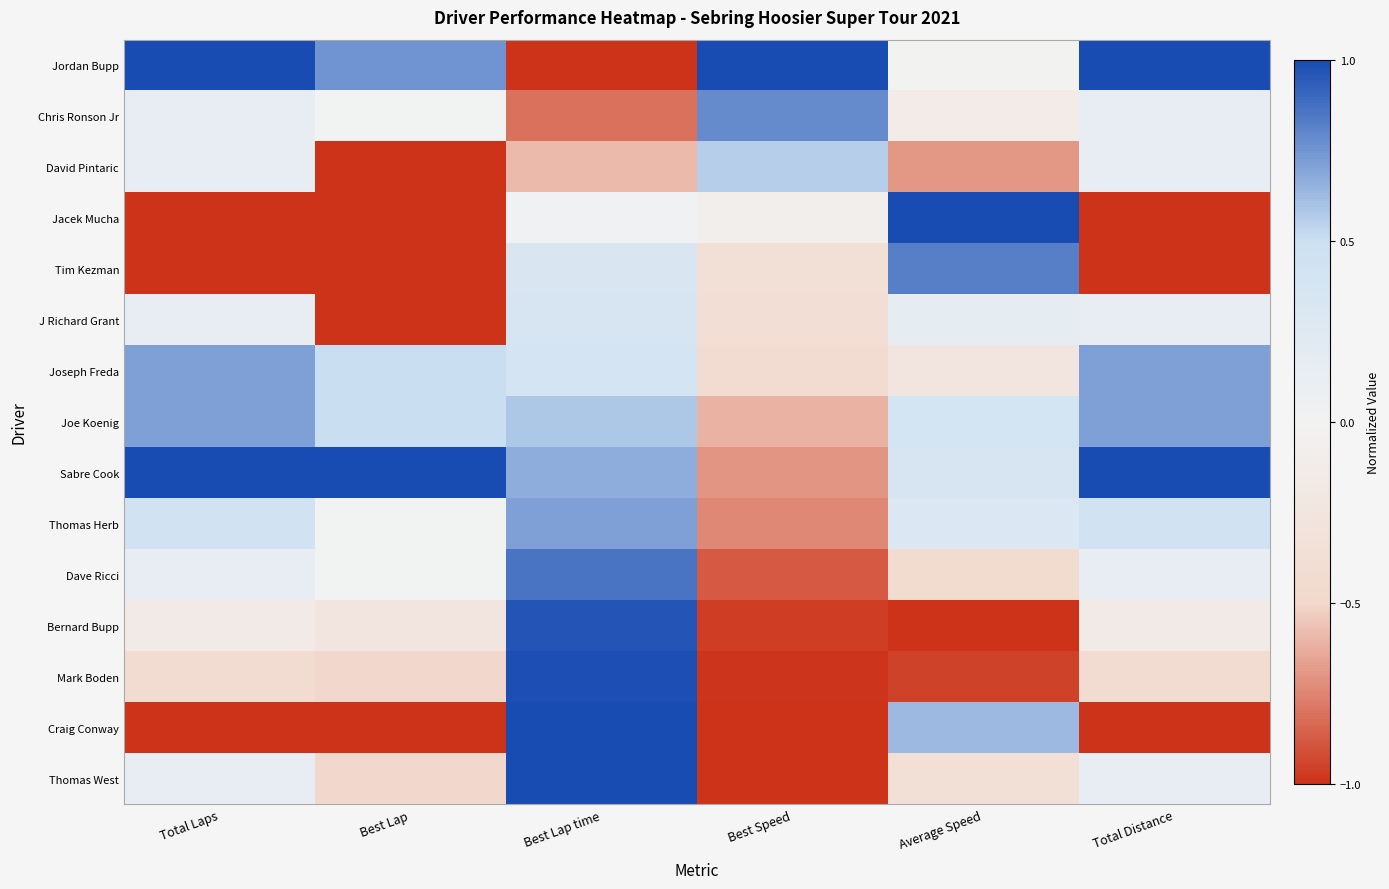

Which series has the largest range (max minus min)?

Thomas West